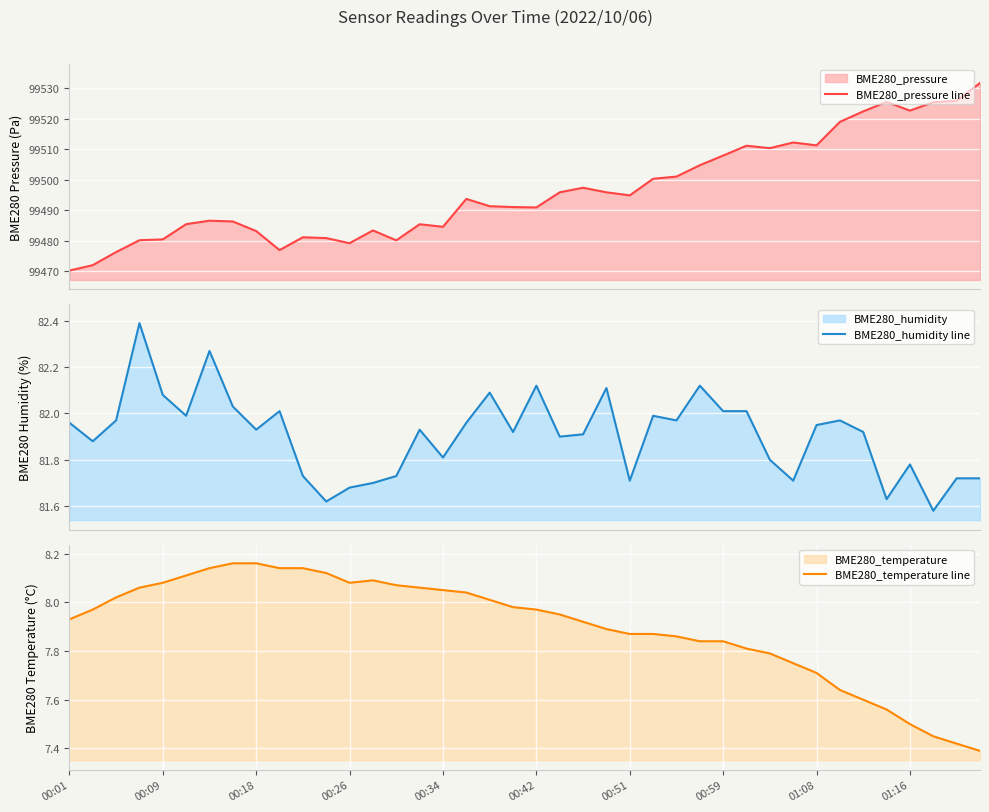

True or false: BME280_humidity line and BME280_temperature line intersect in this chart.

False